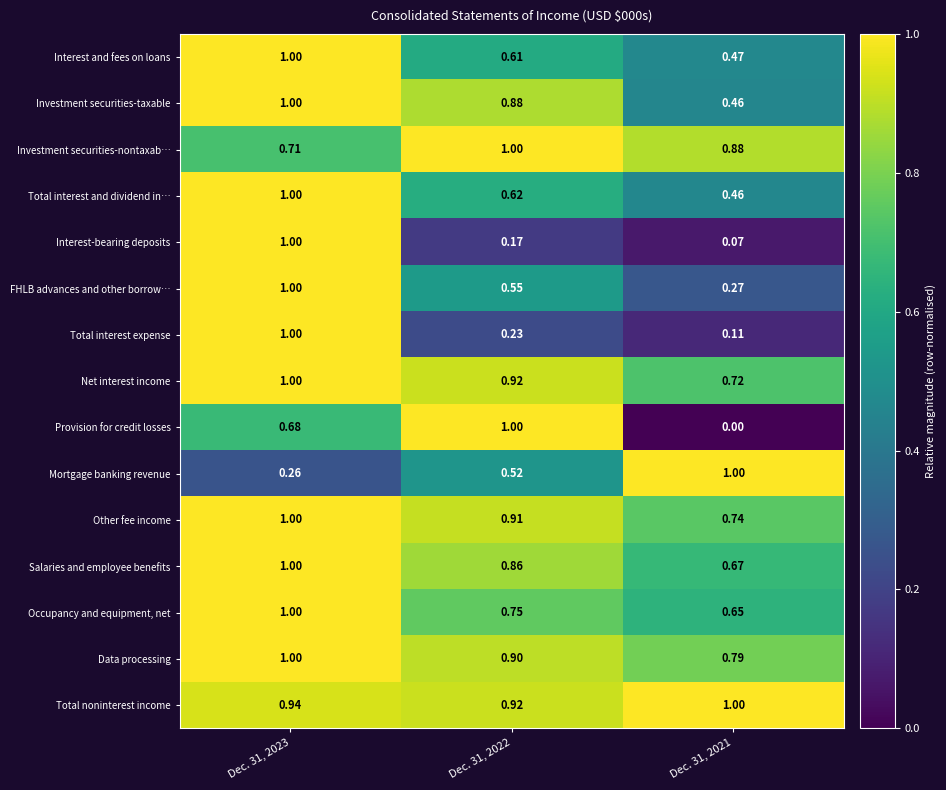

Which series has the widest spread of values?

Provision for credit losses